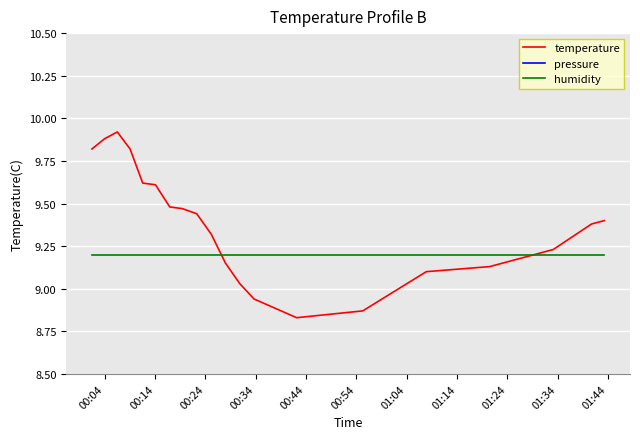

Which series ends up on top after the final intersection of temperature and humidity?

temperature